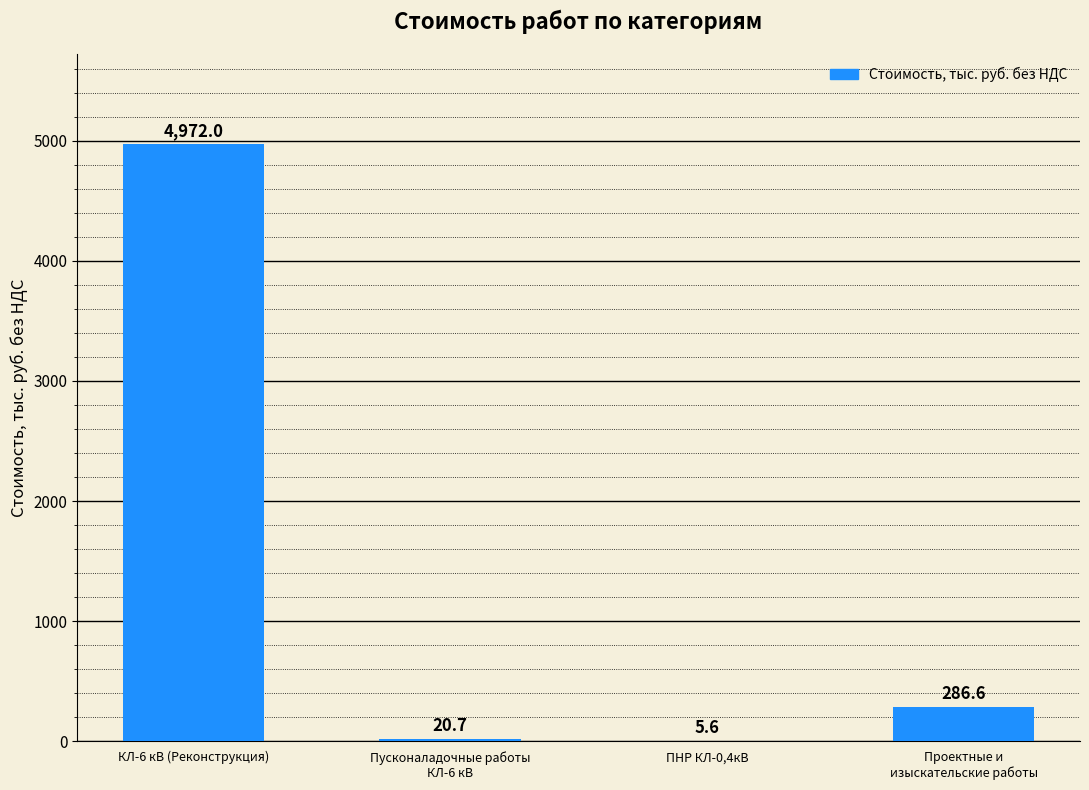

The value at КЛ-6 кВ (Реконструкция) is 2349.9. True or false?

False